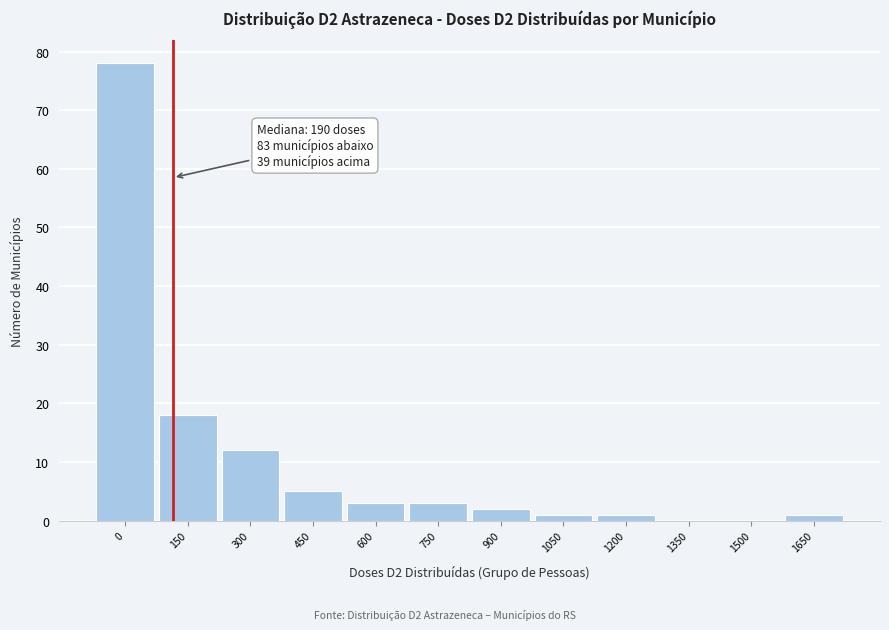

Reading left to right, list all the values displayed in this chart.

0=78	150=18	300=12	450=5	600=3	750=3	900=2	1050=1	1200=1	1350=0	1500=0	1650=1